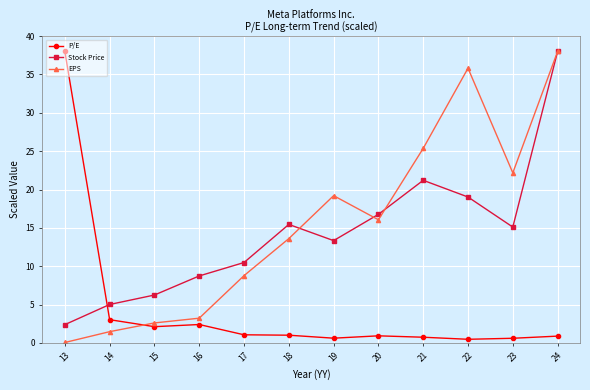

In Stock Price, how many points are lower than both neighbors (excluding endpoints)?

2